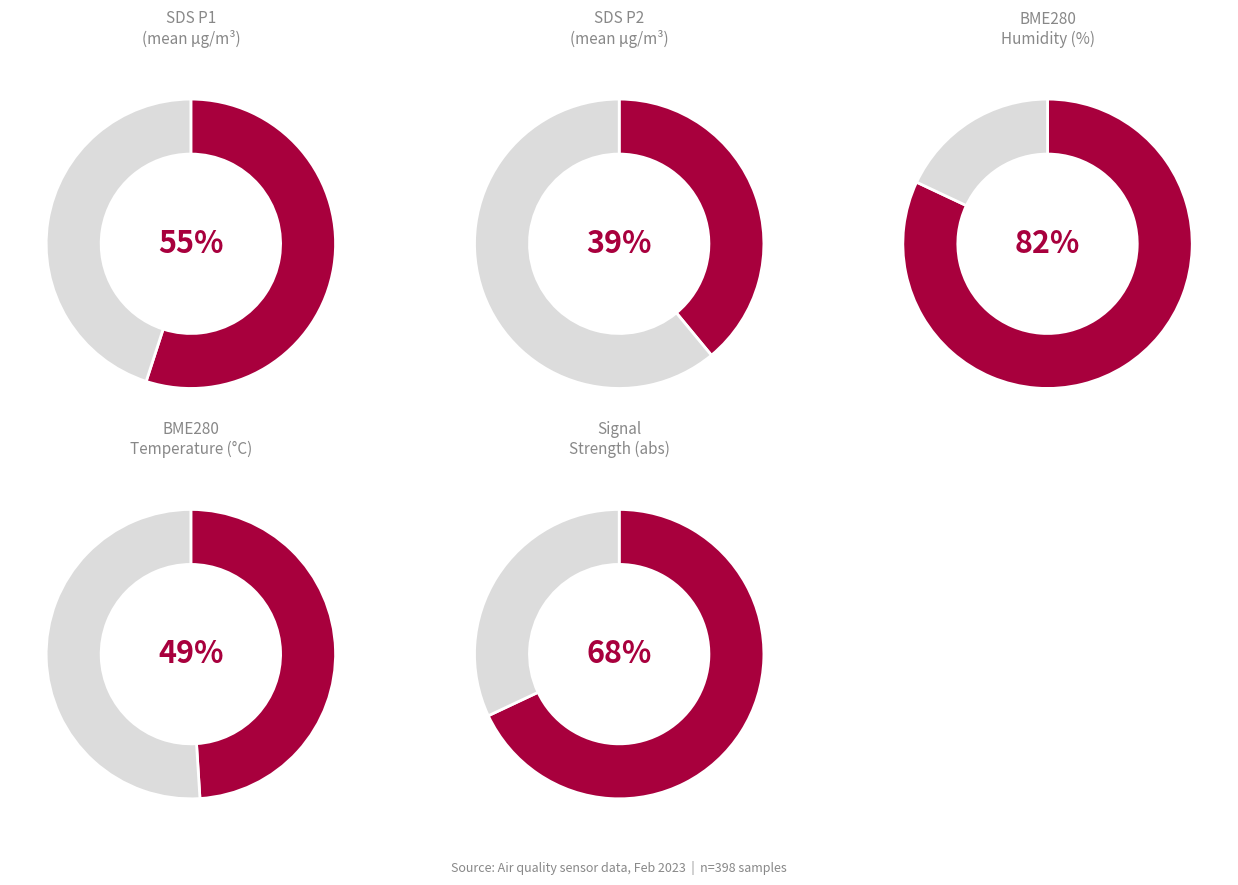

Is there any slice that represents more than half of the pie?

Yes